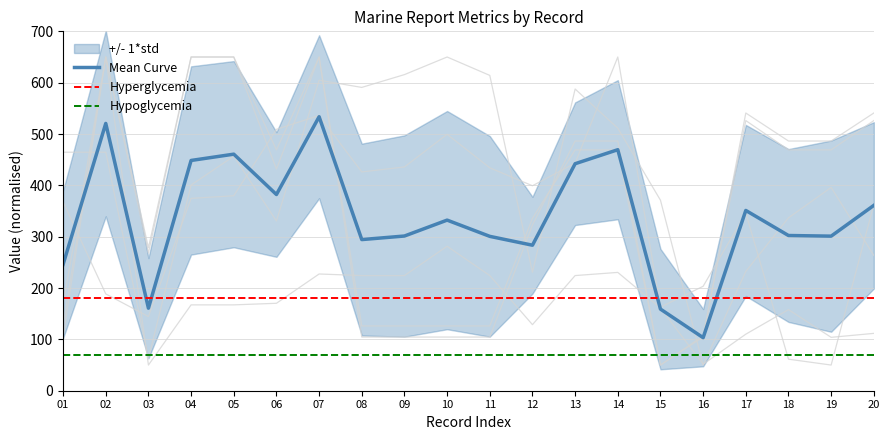

Which category has the lowest value in the LONG series?

19